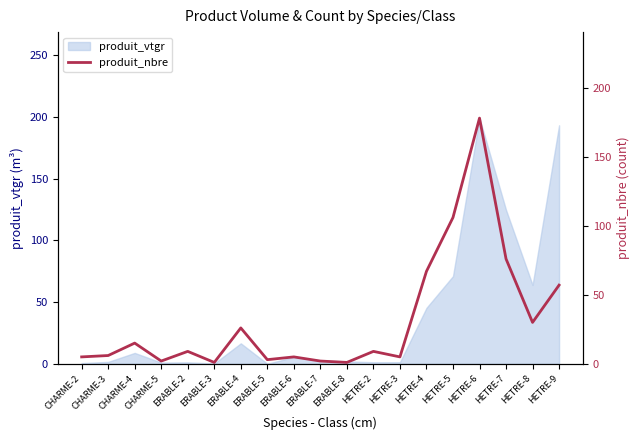

At which label does the data first exceed 9?

CHARME-4